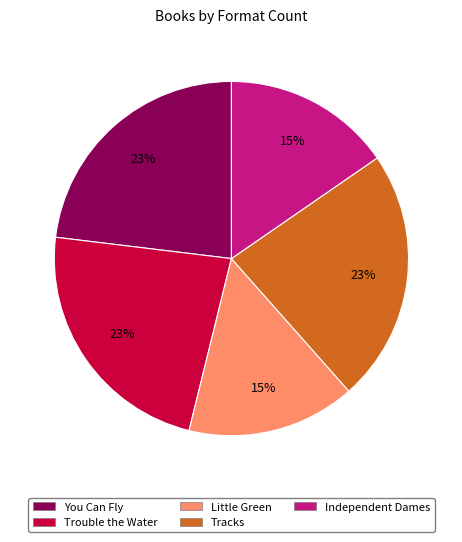

To the nearest percent, what percentage of the pie is Independent Dames?

15%